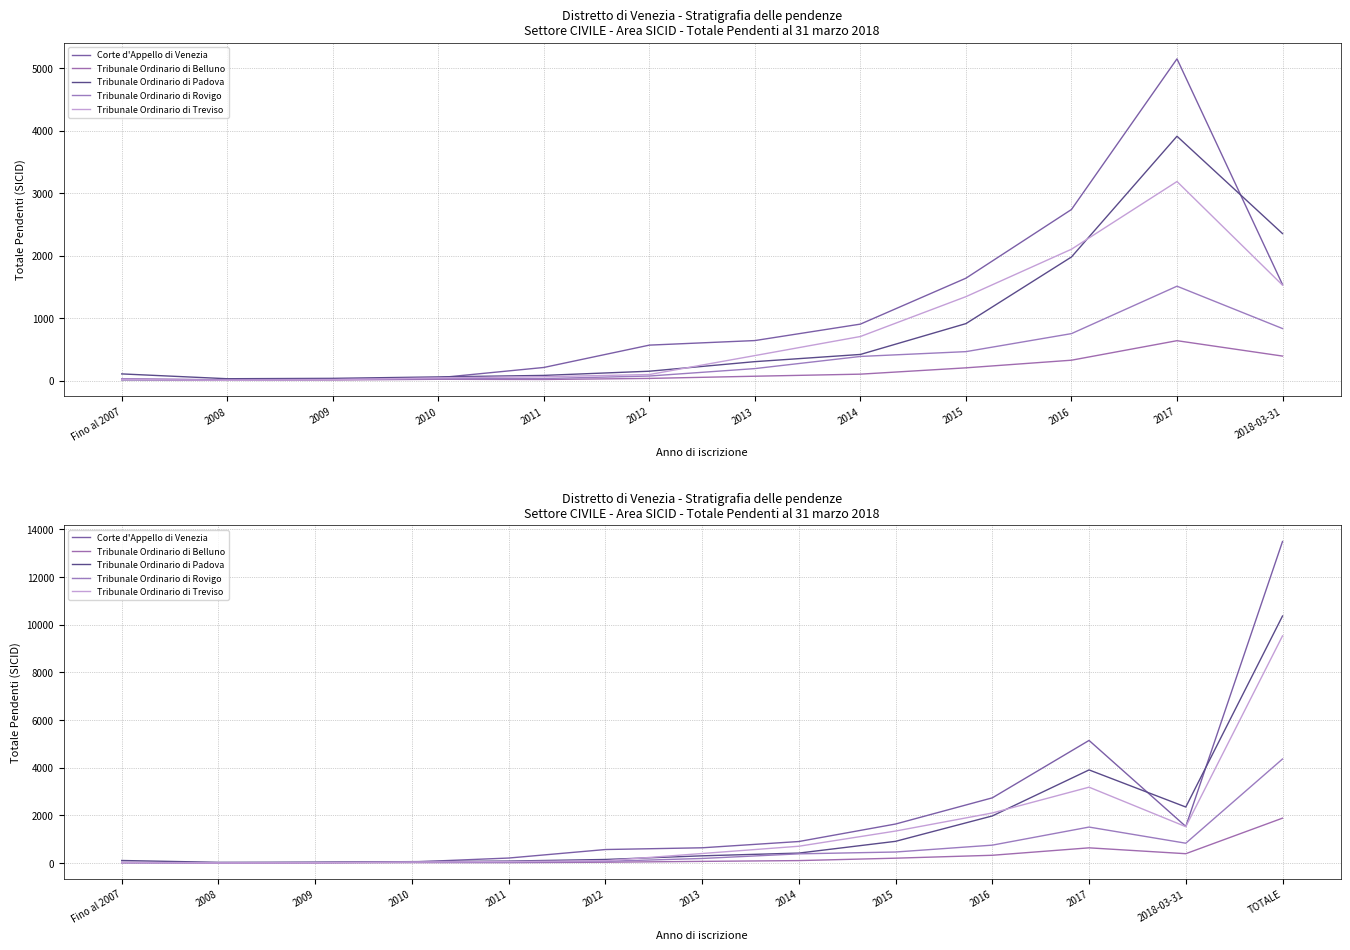

What is the difference between the second highest and minimum values in the Tribunale Ordinario di Treviso series?

3177